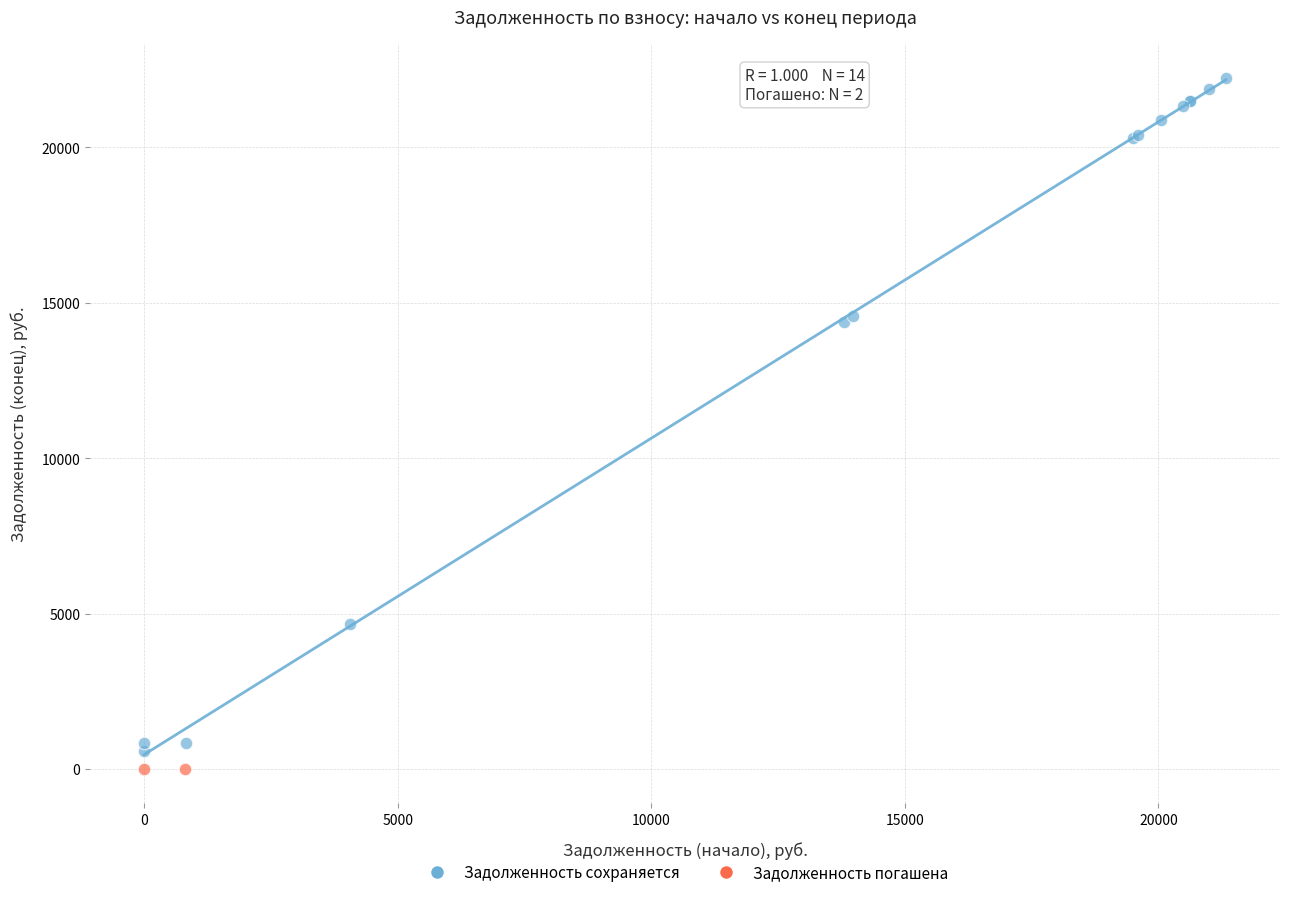

What are all the series names shown in the legend?

Задолженность сохраняется, Задолженность погашена